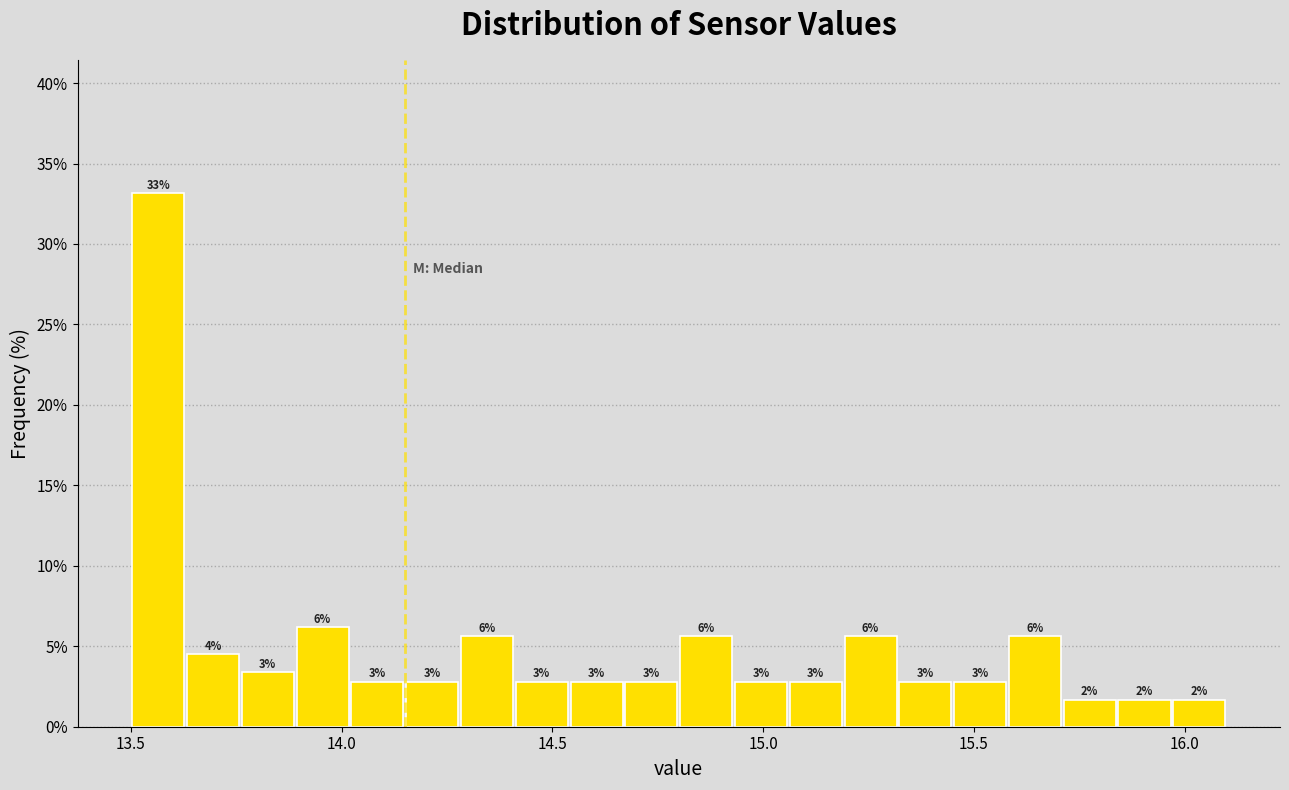

Around what value on the x-axis is the tallest bar? Give the approximate position of its centre, as read against the axis.

13.55